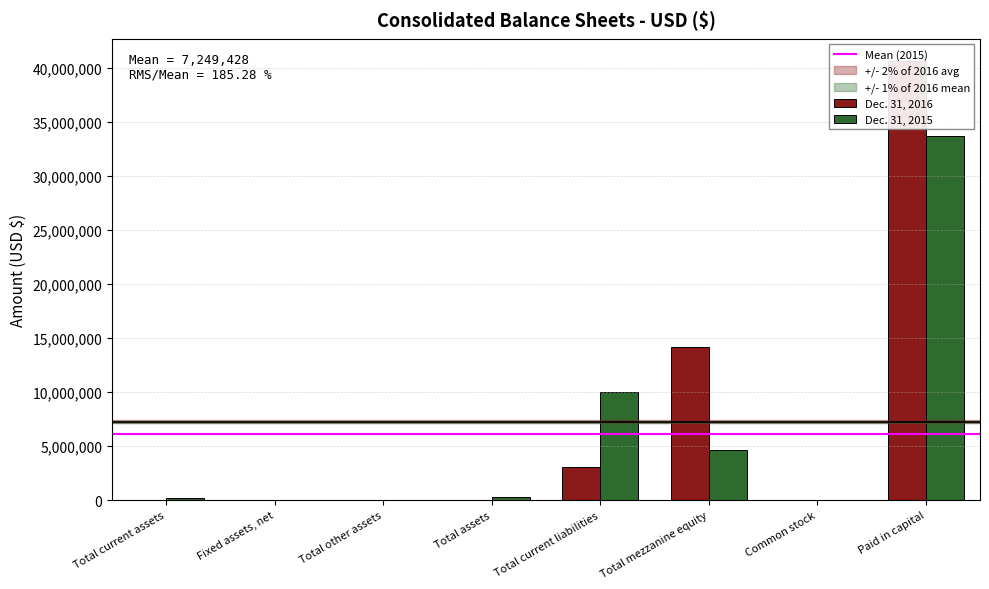

What is the smallest value displayed?

644